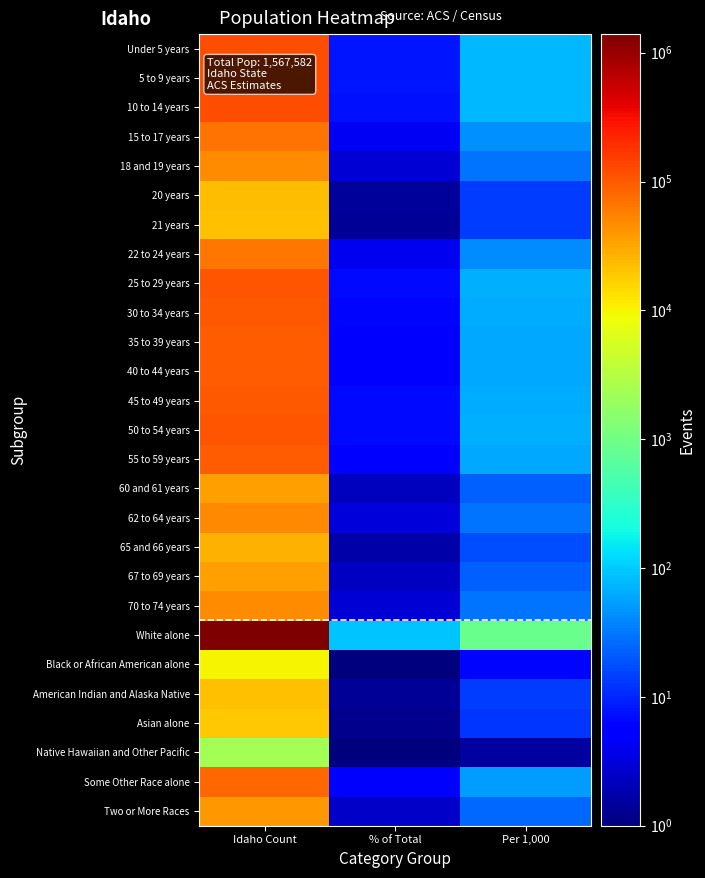

Between % of Total and Idaho Count, which is larger?

Idaho Count